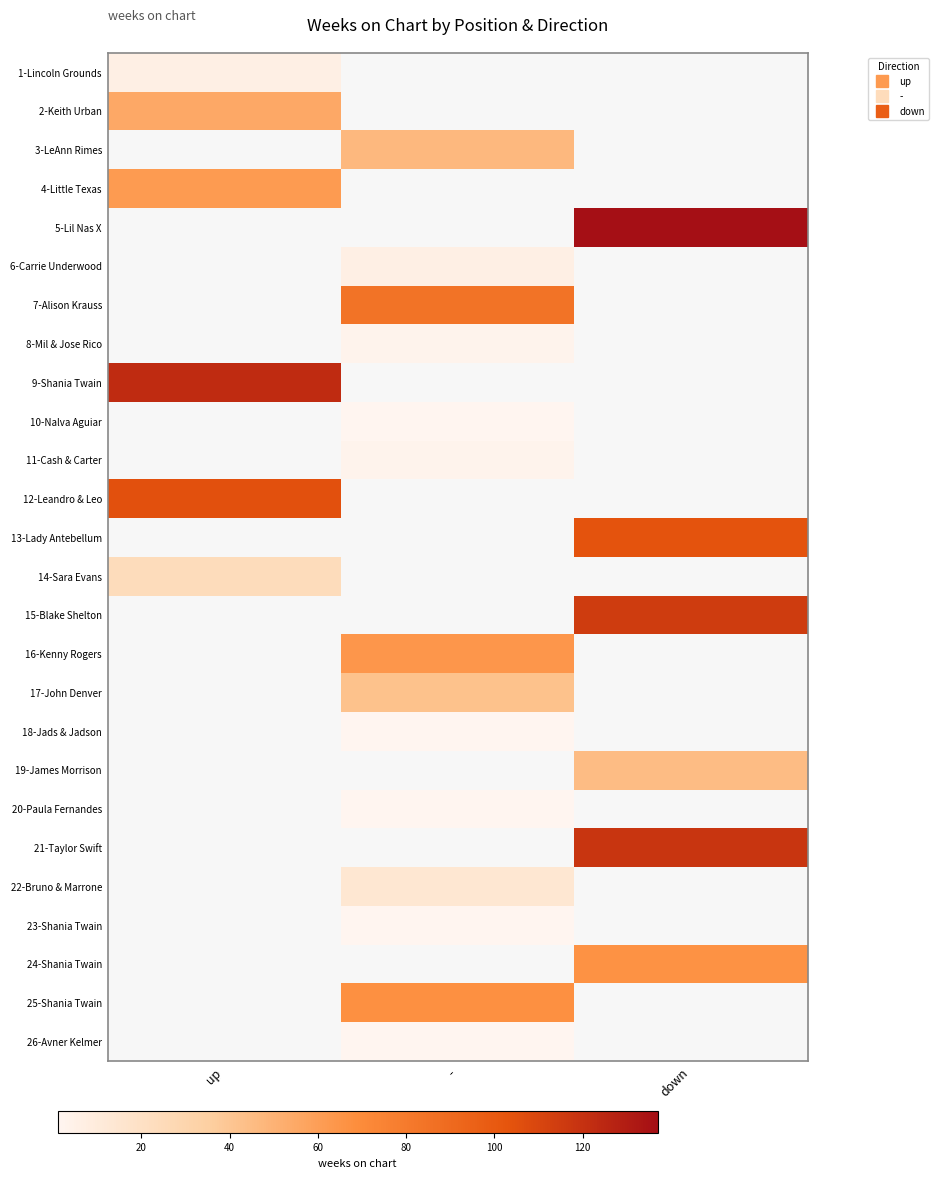

Reading right to left, extract all data points from this chart.

1-Lincoln Grounds: down=0	-=0	up=6
2-Keith Urban: down=0	-=0	up=55
3-LeAnn Rimes: down=0	-=47	up=0
4-Little Texas: down=0	-=0	up=62
5-Lil Nas X: down=137	-=0	up=0
6-Carrie Underwood: down=0	-=6	up=0
7-Alison Krauss: down=0	-=84	up=0
8-Mil & Jose Rico: down=0	-=3	up=0
9-Shania Twain: down=0	-=0	up=123
10-Nalva Aguiar: down=0	-=1	up=0
11-Cash & Carter: down=0	-=3	up=0
12-Leandro & Leo: down=0	-=0	up=105
13-Lady Antebellum: down=104	-=0	up=0
14-Sara Evans: down=0	-=0	up=24
15-Blake Shelton: down=115	-=0	up=0
16-Kenny Rogers: down=0	-=64	up=0
17-John Denver: down=0	-=42	up=0
18-Jads & Jadson: down=0	-=1	up=0
19-James Morrison: down=45	-=0	up=0
20-Paula Fernandes: down=0	-=1	up=0
21-Taylor Swift: down=118	-=0	up=0
22-Bruno & Marrone: down=0	-=14	up=0
23-Shania Twain: down=0	-=1	up=0
24-Shania Twain: down=66	-=0	up=0
25-Shania Twain: down=0	-=67	up=0
26-Avner Kelmer: down=0	-=1	up=0